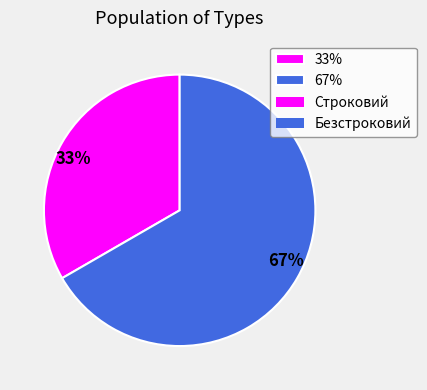

To the nearest percent, what is the average slice percentage?

50%